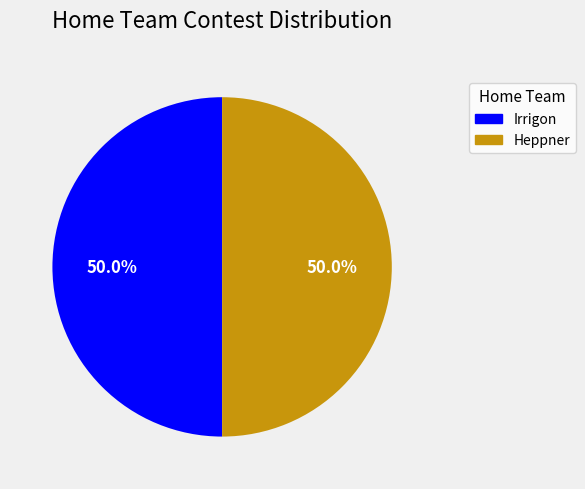

What is the ratio of the value at Irrigon to the value at Heppner?

1.0